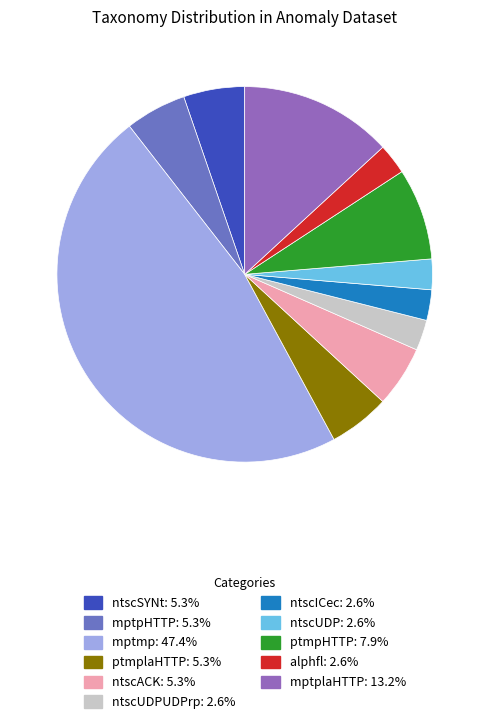

How many segments does this pie chart have?

11